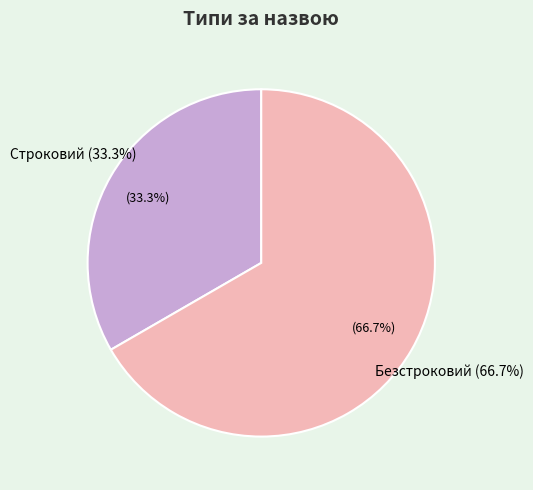

What portion of the pie excludes Строковий?

66.7%